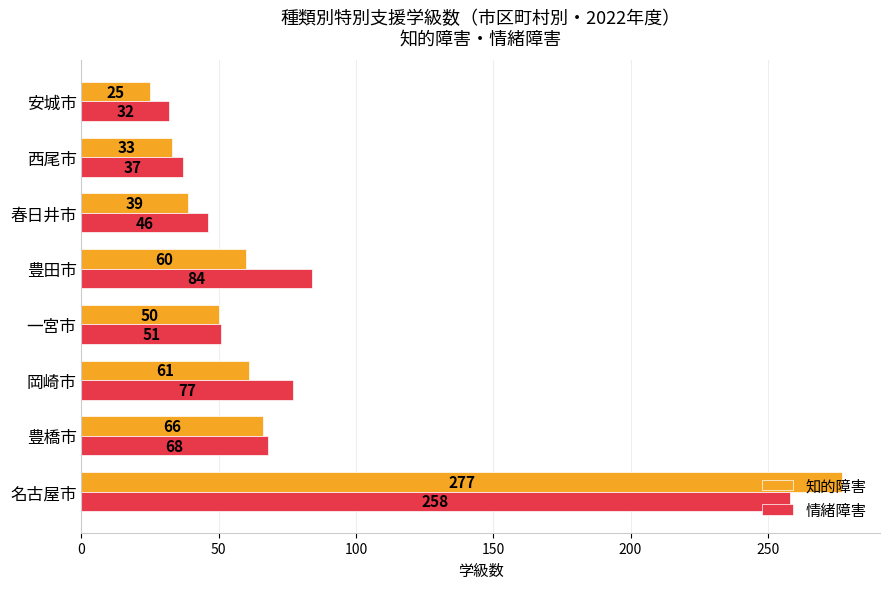

Which series has the largest range (max minus min)?

知的障害